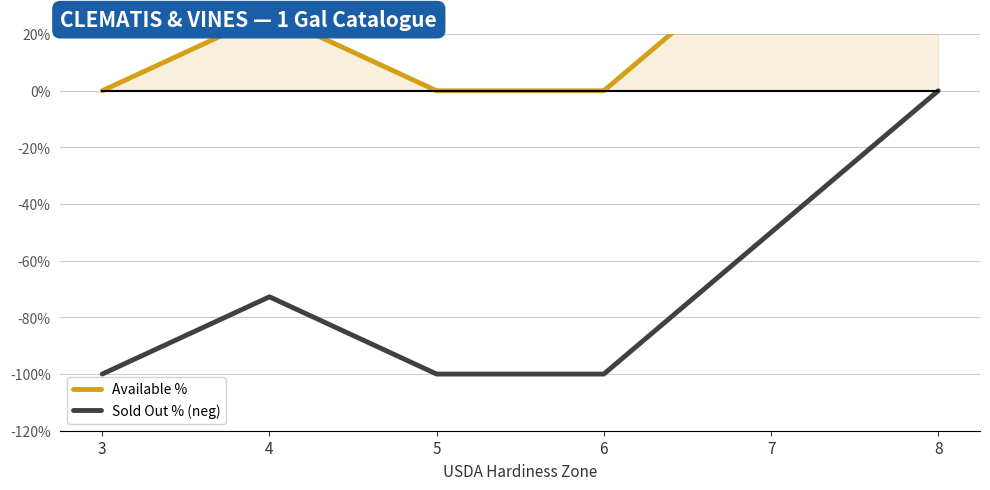

Where is the first local maximum for Sold Out % (neg)?

4